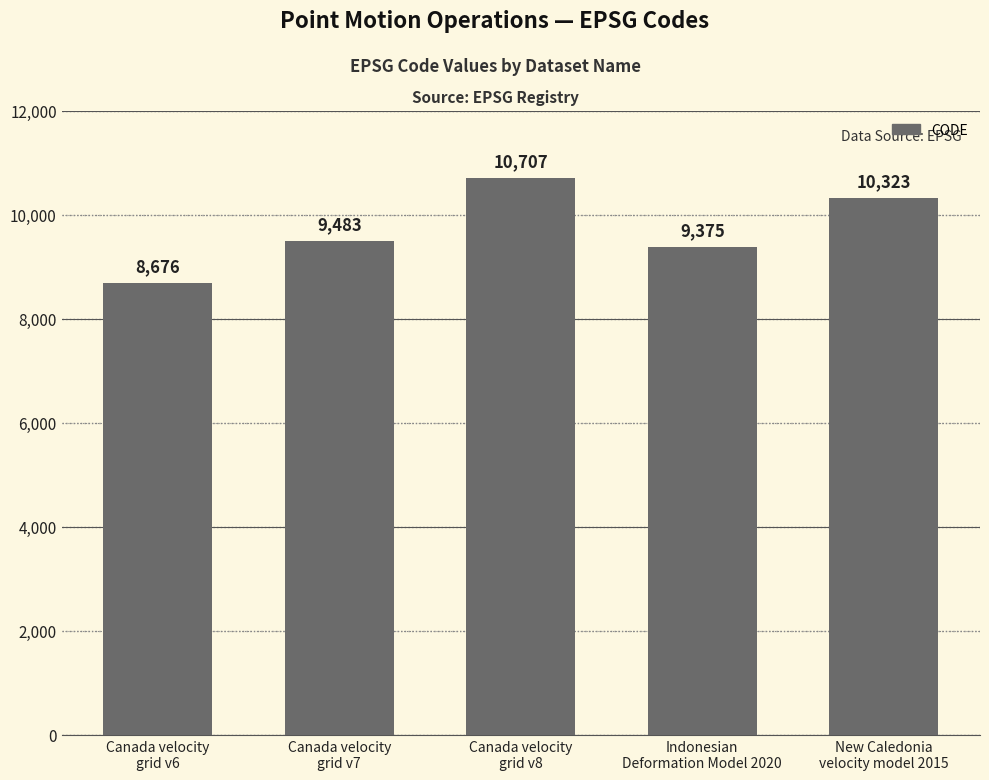

Between Canada velocity
grid v8 and Indonesian
Deformation Model 2020, which is larger?

Canada velocity
grid v8